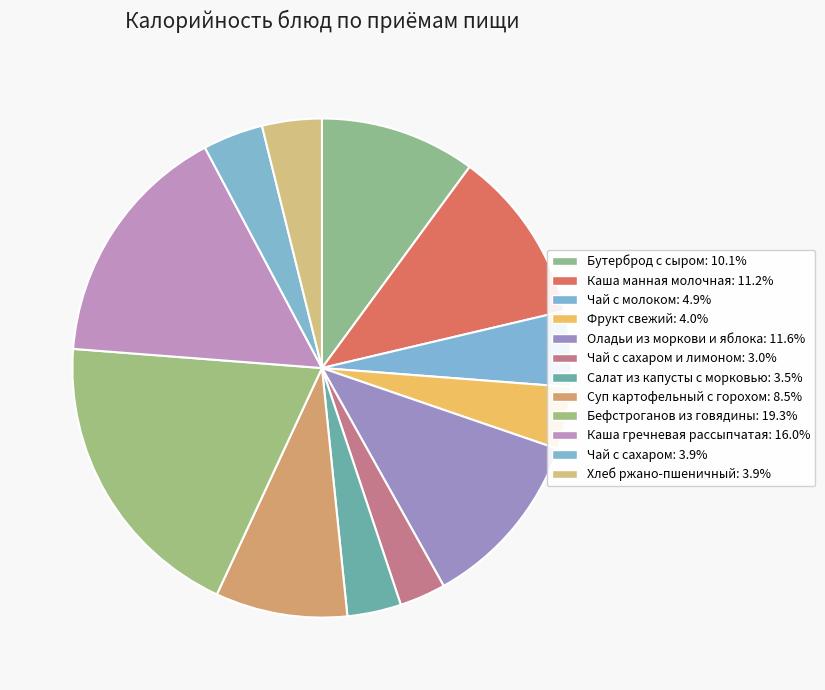

How many segments does this pie chart have?

12